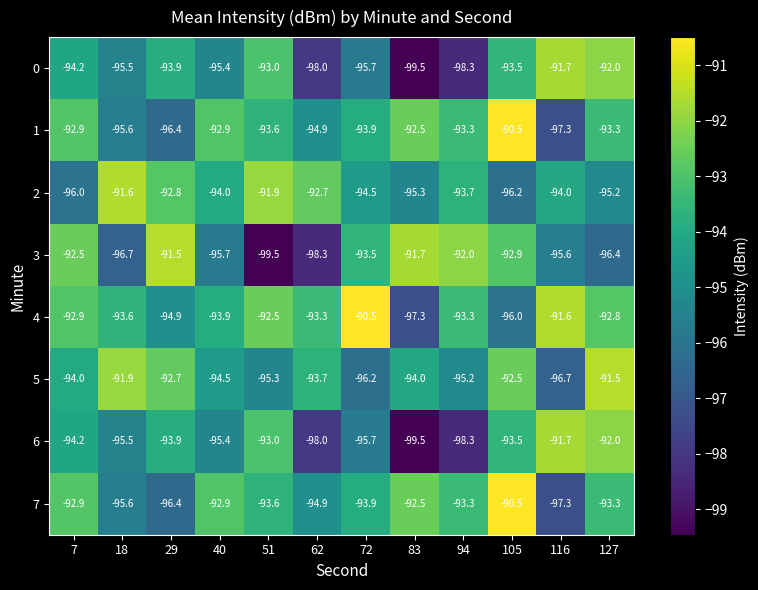

What is the difference between the maximum and minimum values in the 2 series?

4.6